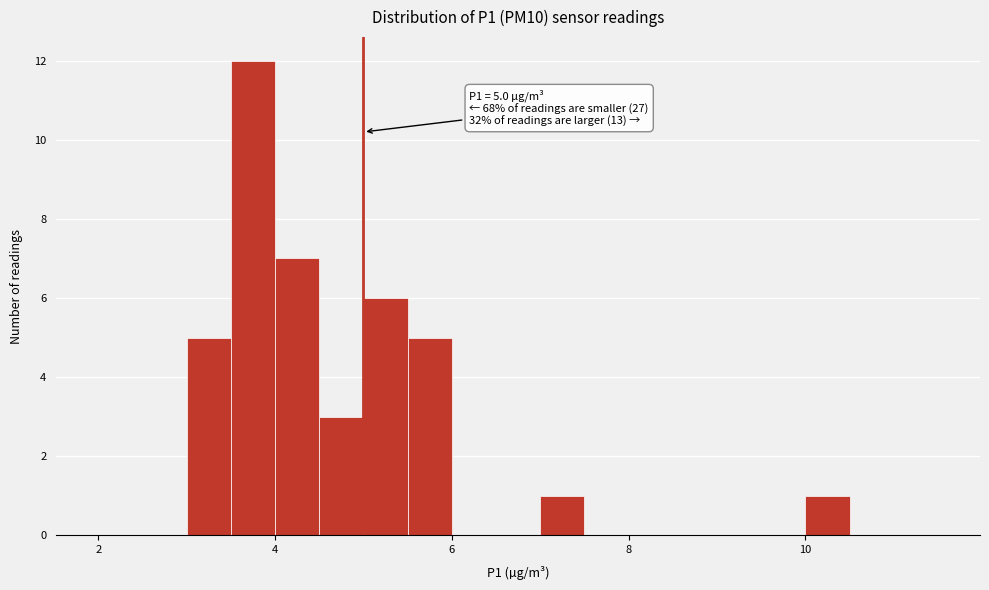

Around what value on the x-axis is the tallest bar? Give the approximate position of its centre, as read against the axis.

3.8